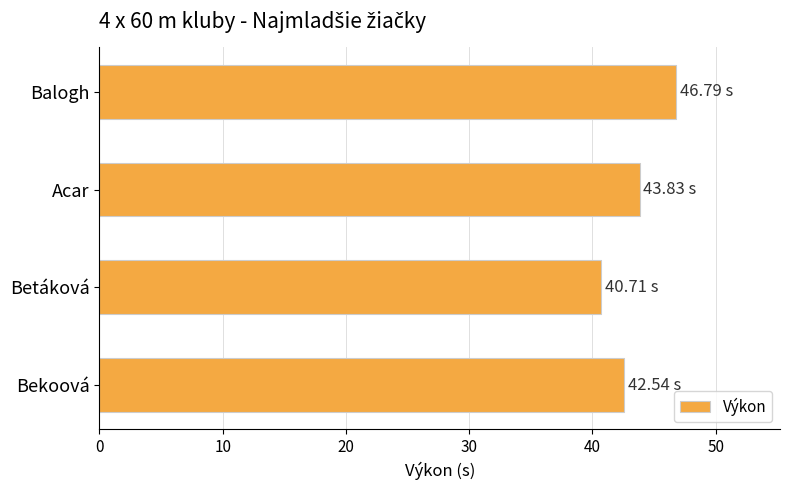

Are the bars horizontal?

Yes